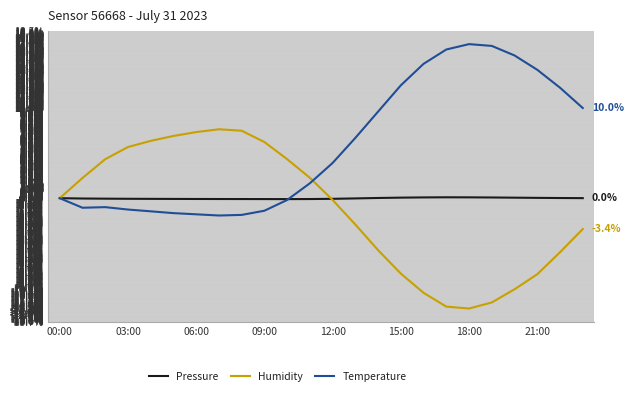

What is the sum of all Temperature values?

138.2